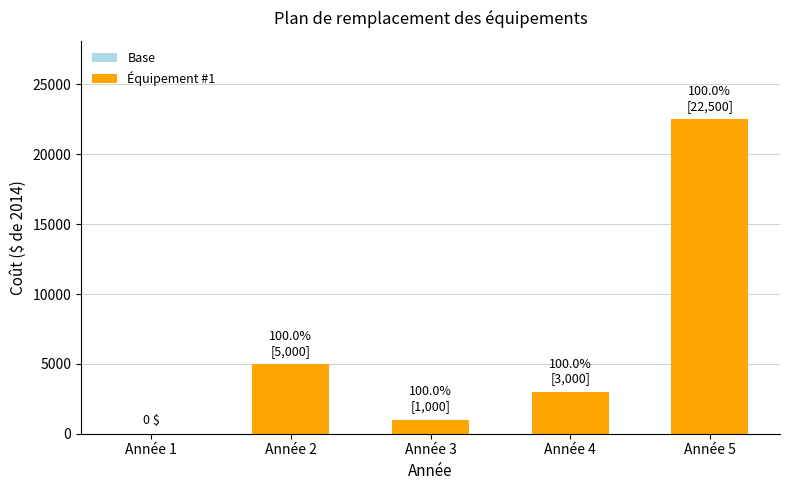

What is the difference between the Base values at Année 2 and Année 4?

2000